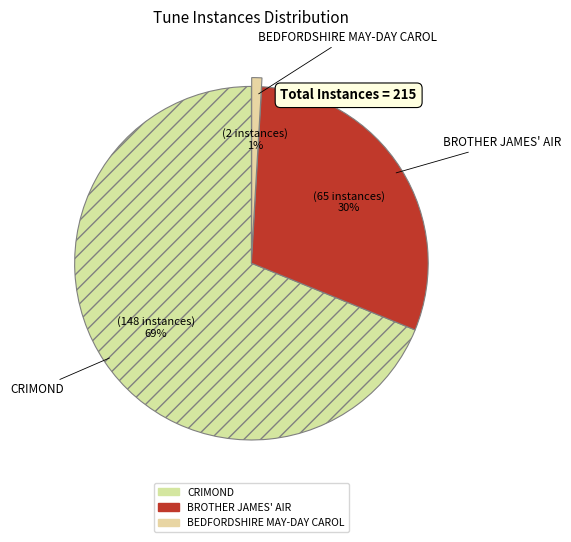

What is the change in value from BROTHER JAMES' AIR to BEDFORDSHIRE MAY-DAY CAROL?

-63